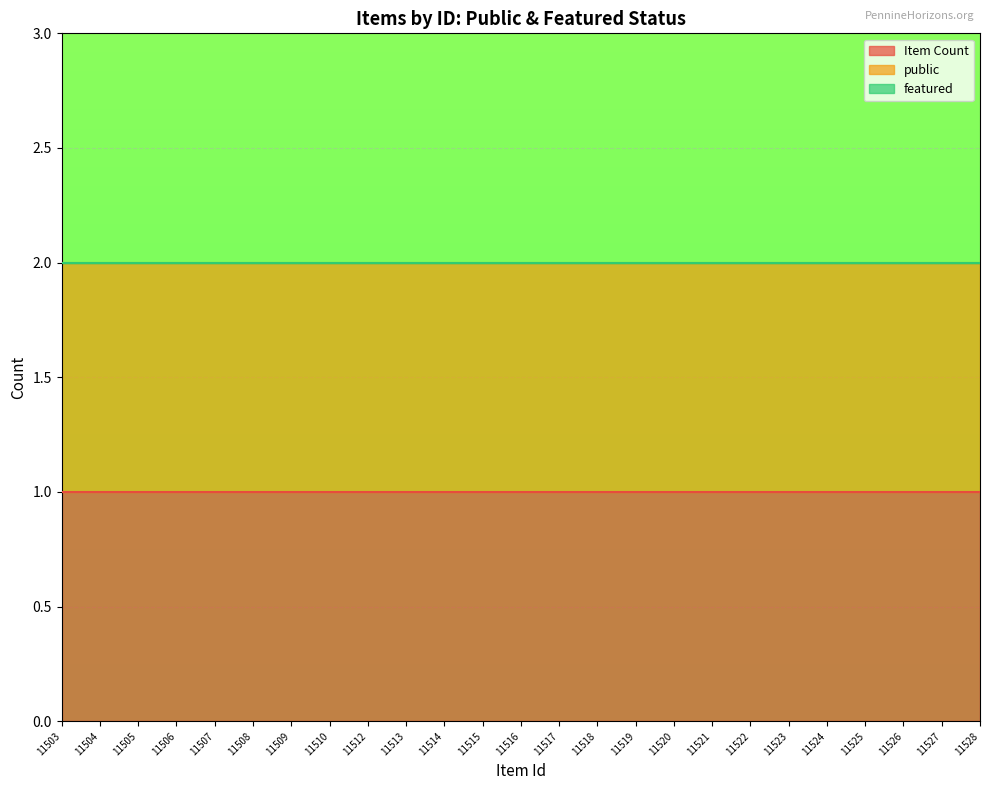

Between 11504 and 11524, which is larger?

11504